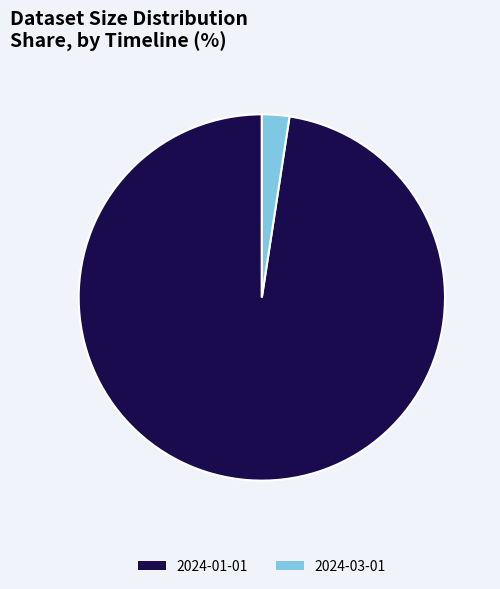

Approximately how many times larger is the value at 2024-01-01 compared to 2024-03-01?

40.4